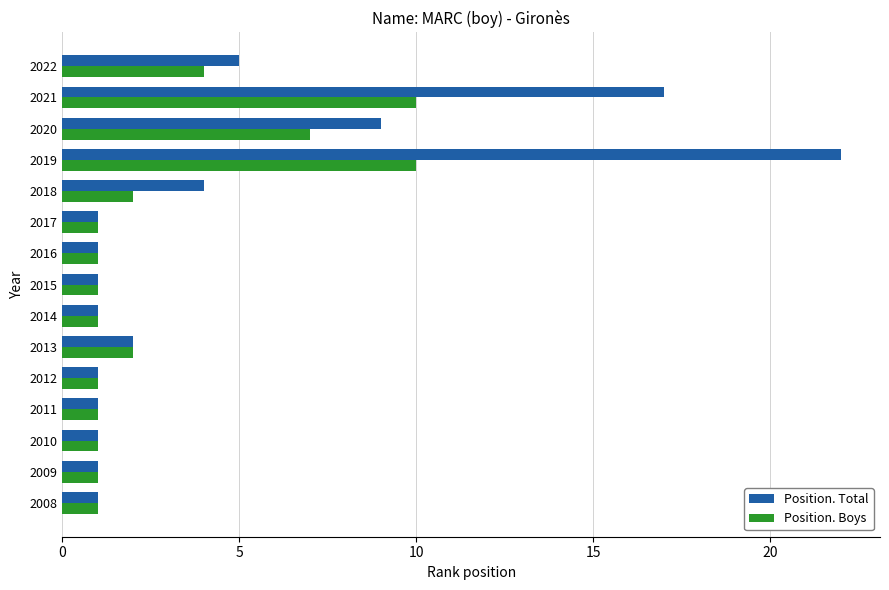

What is the average value of the Position. Total series?

5